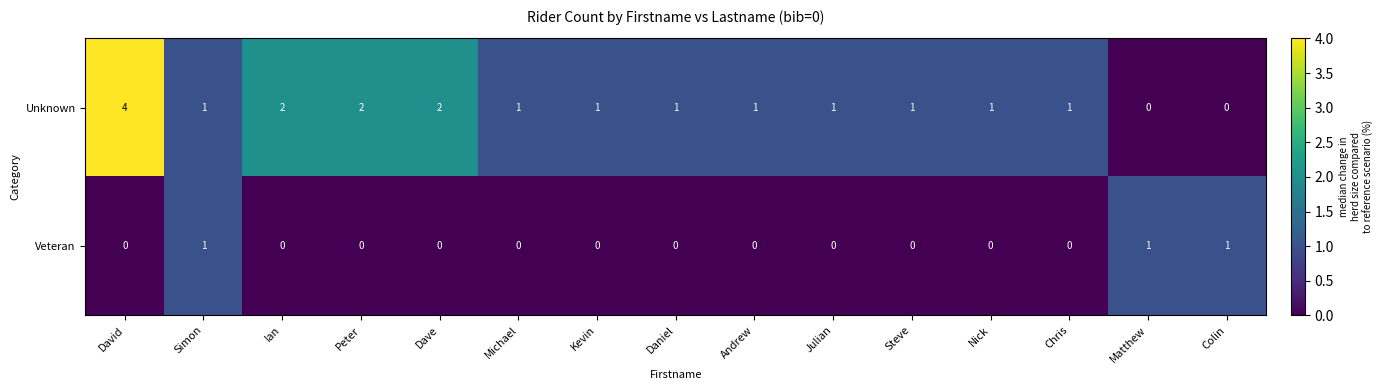

Which series changed the most between Simon and Kevin?

Veteran